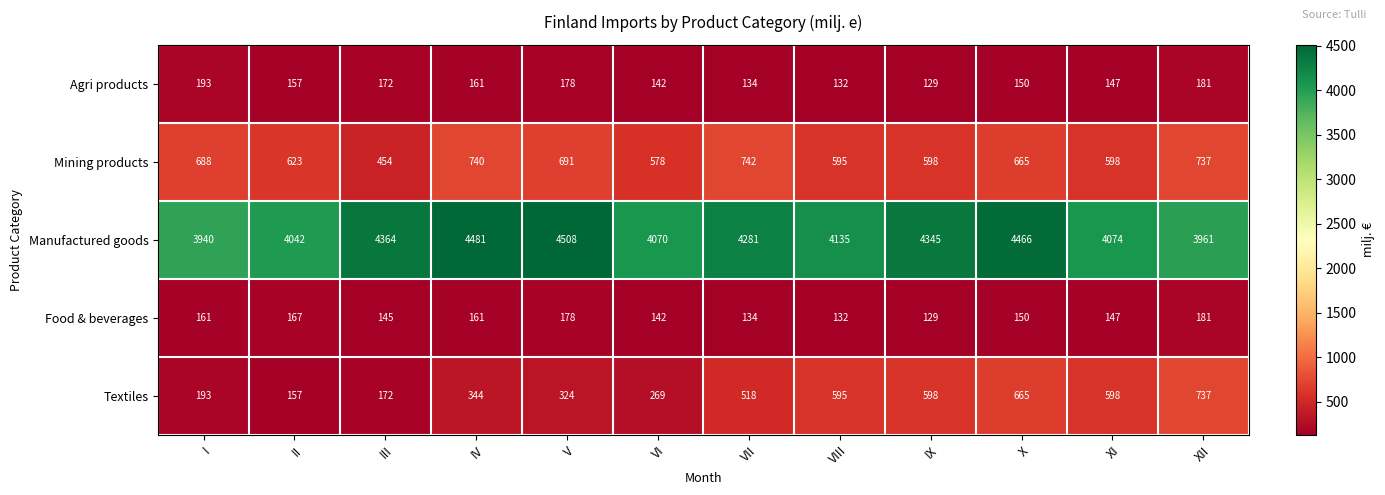

How many data points in Agri products are less than 157?

6